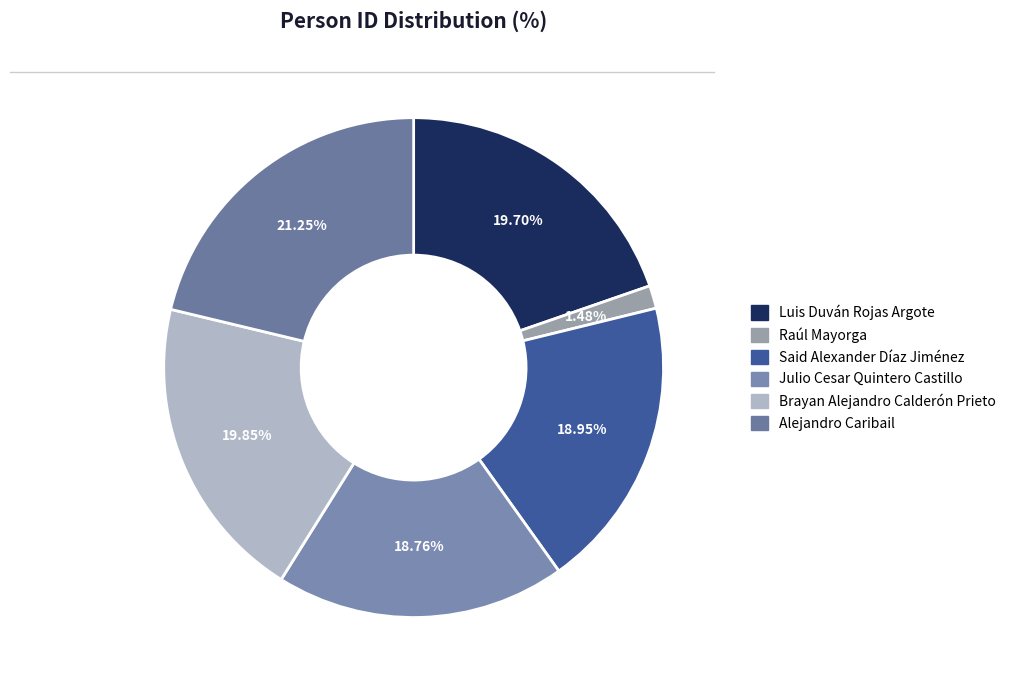

The Luis Duván Rojas Argote slice represents 20% of the pie. True or false?

True